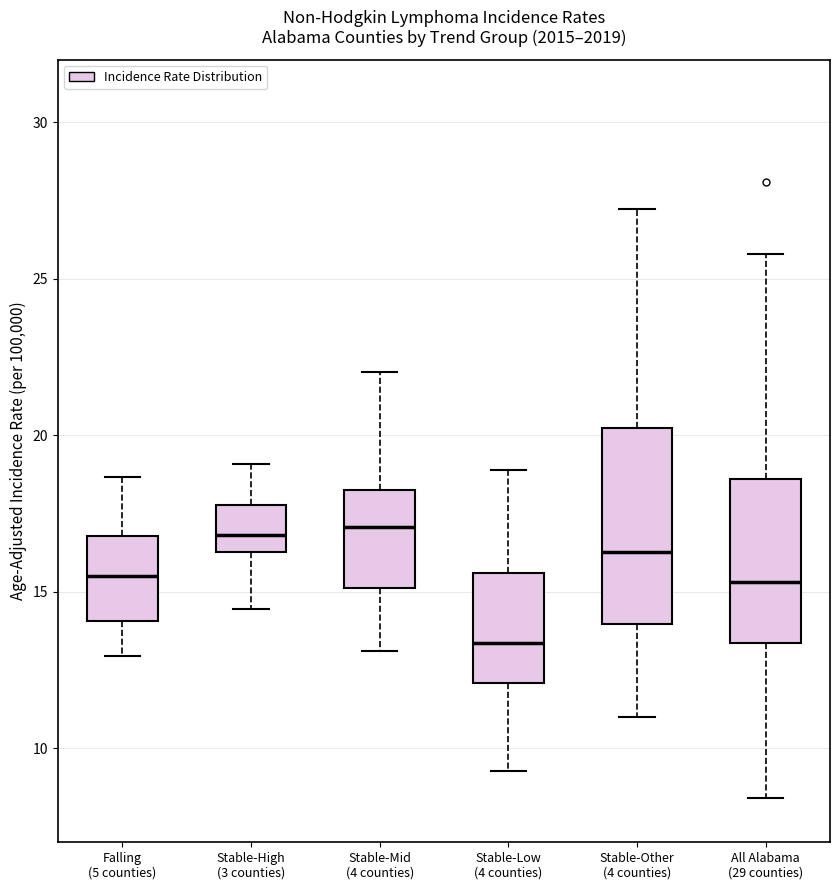

Which box is the tallest, from its lower edge to its upper edge?

Stable-Other (4 counties)